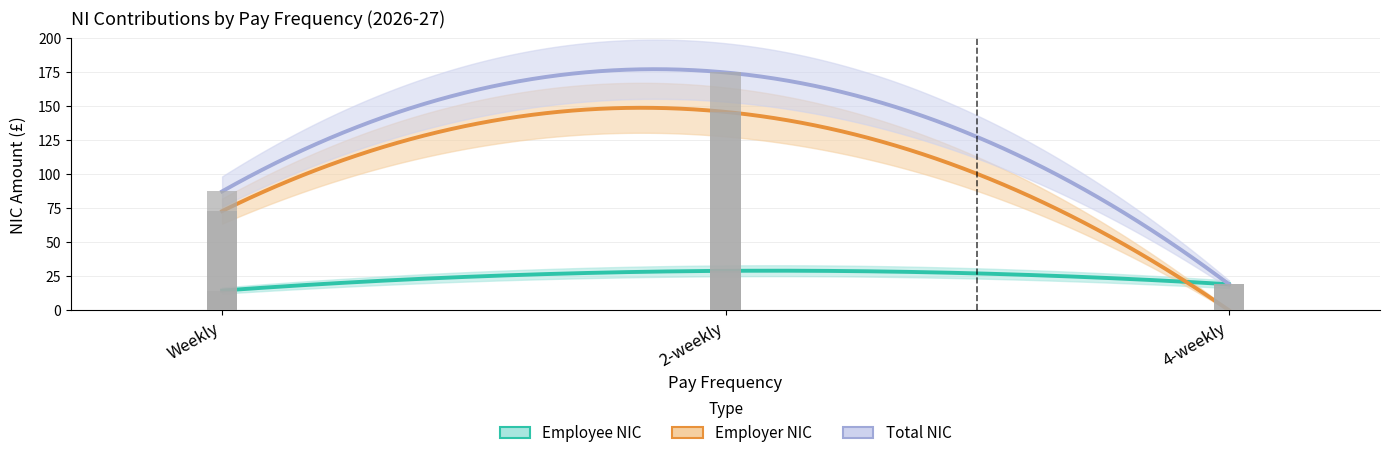

What is the maximum value shown in the chart?

174.8